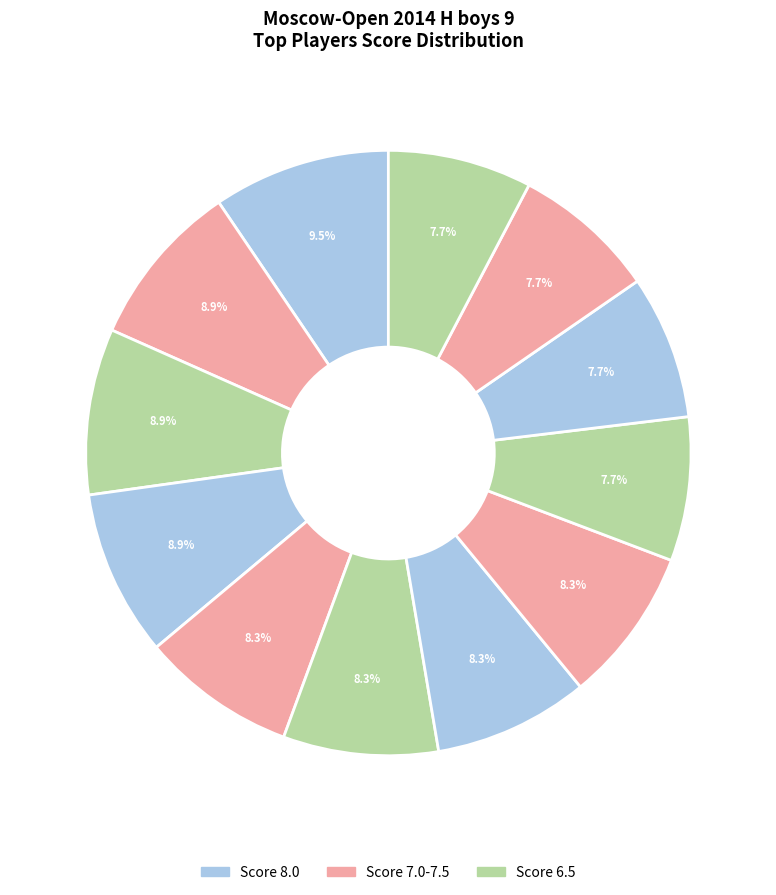

To the nearest percent, what is the average slice percentage?

8%